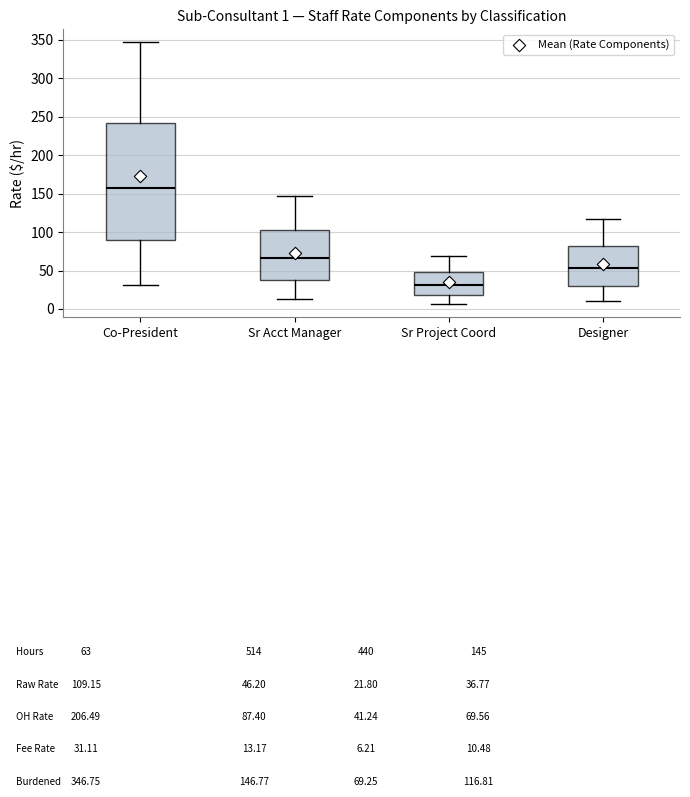

Comparing the boxes themselves (not the whiskers), which one is the tallest?

Co-President